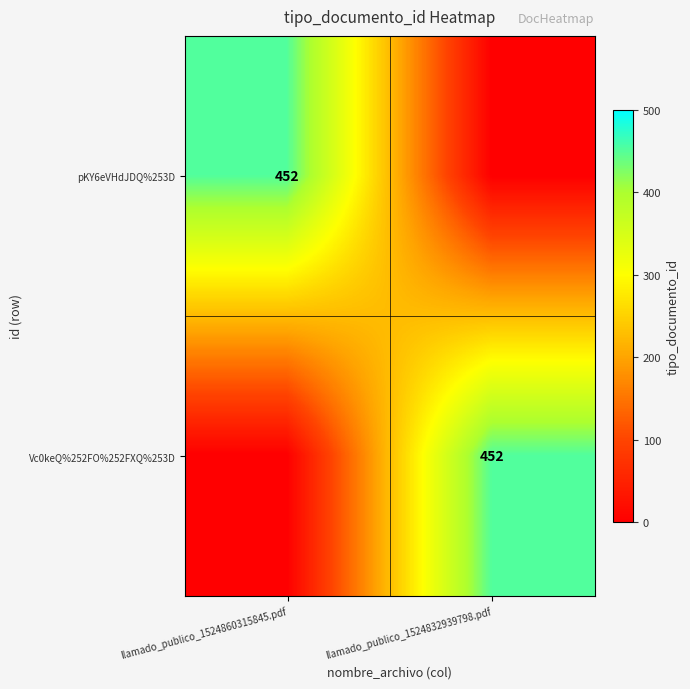

The Vc0keQ%252FO%252FXQ%253D series shows 642 at llamado_publico_1524832939798.pdf. True or false?

False